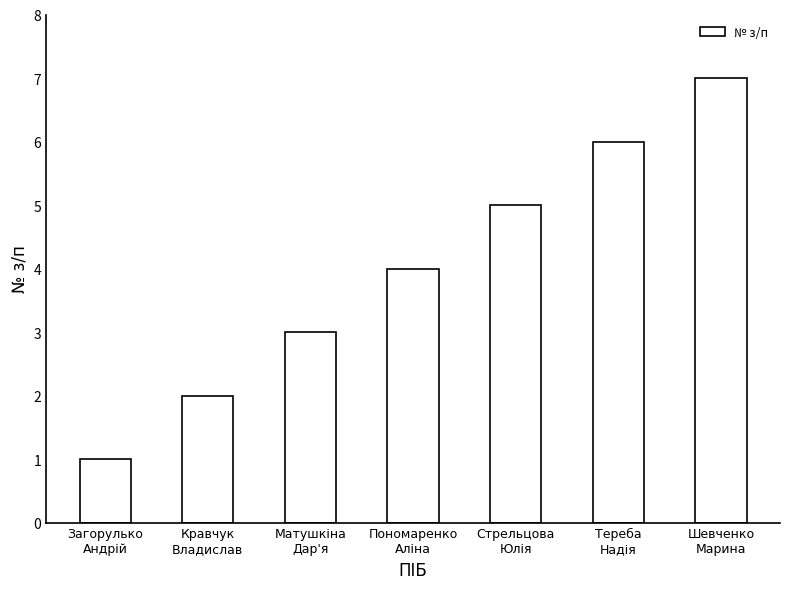

What is the maximum value shown in the chart?

7